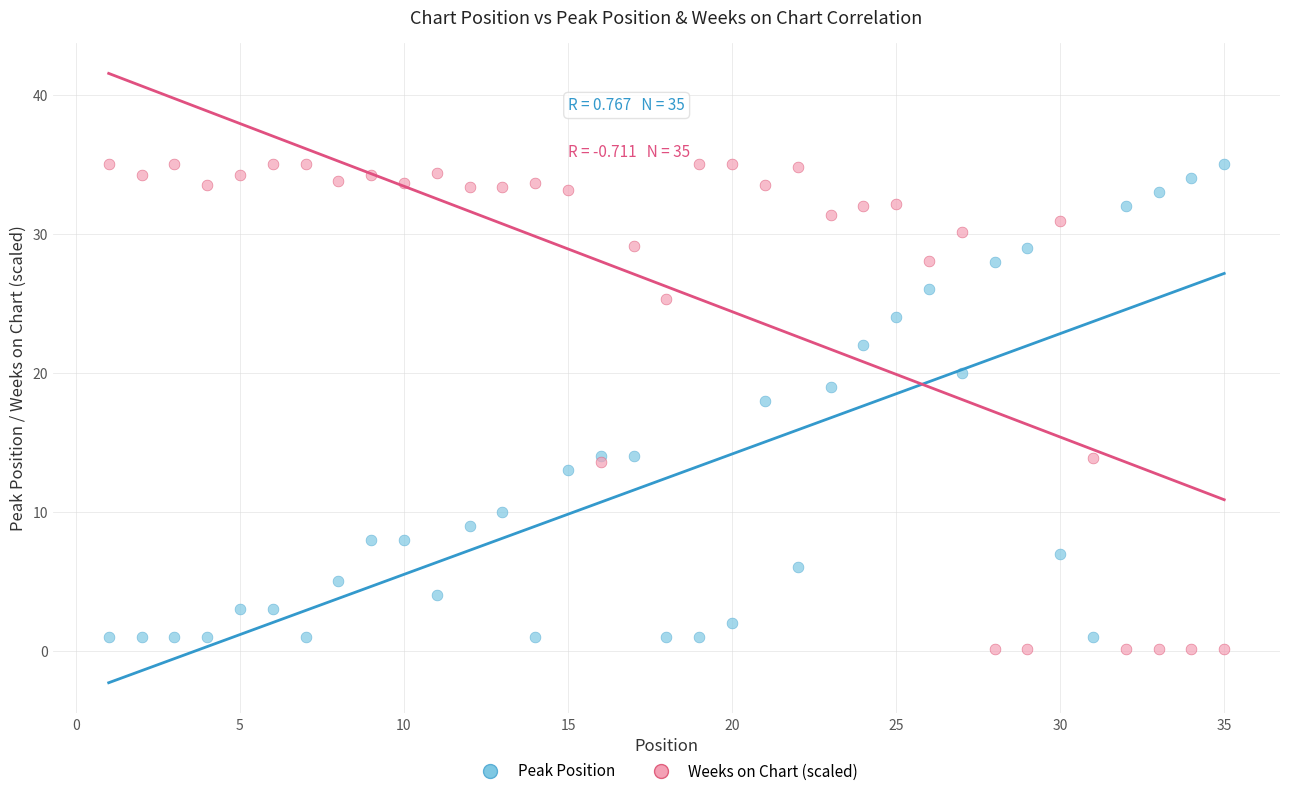

Across all series, what Y value is closest to 17?

18.0